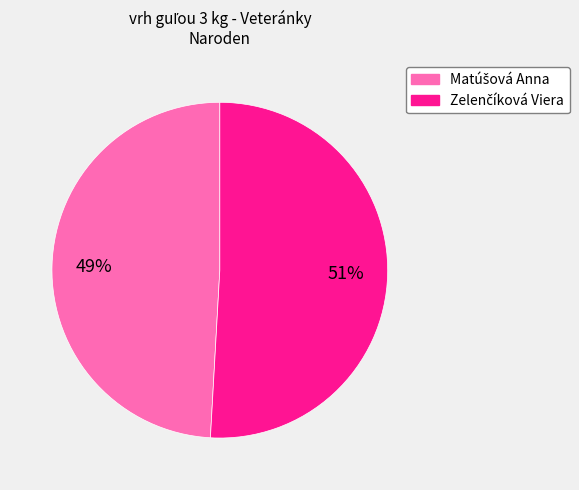

To the nearest percent, what is the difference between the largest and smallest slice percentages?

2%